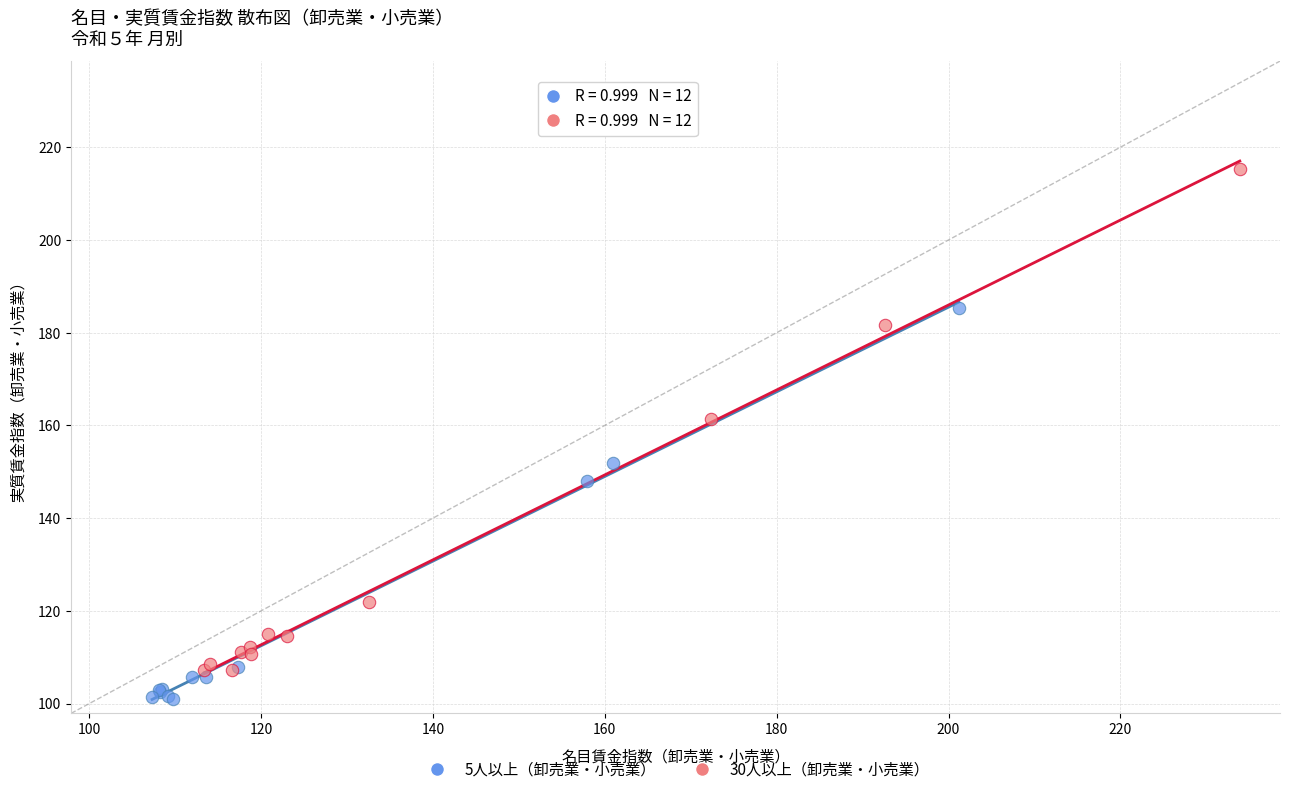

Which series reaches the maximum Y coordinate?

30人以上（卸売業・小売業）